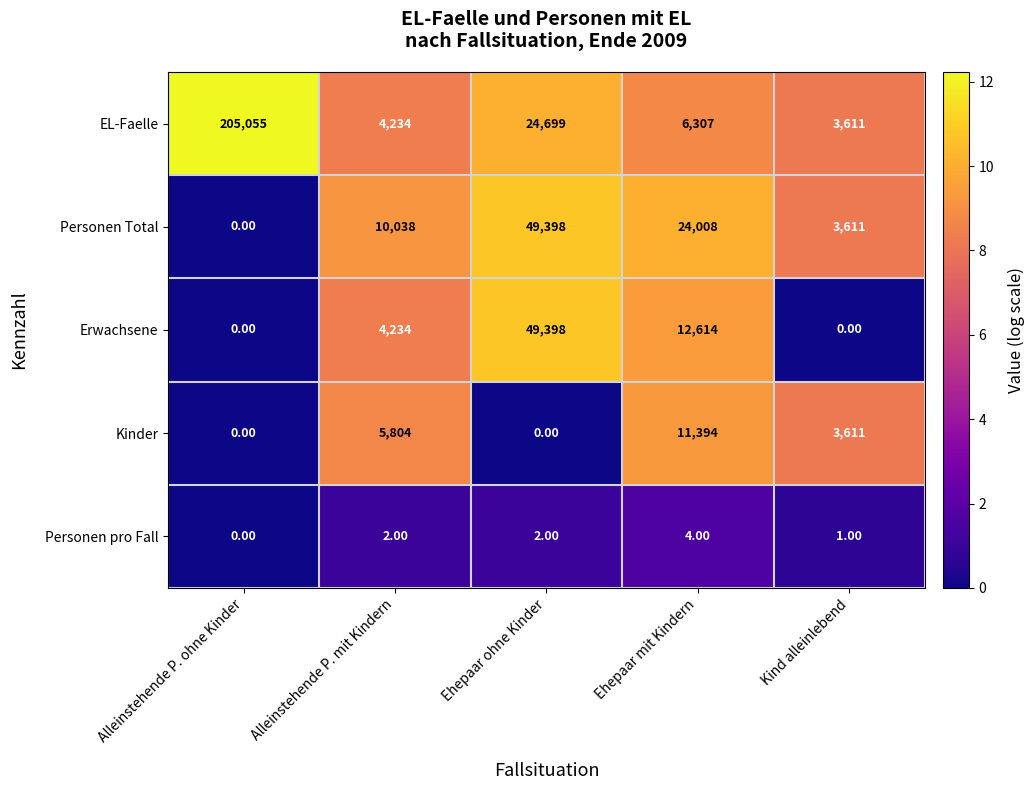

Rank the categories by EL-Faelle value from highest to lowest.

Alleinstehende P. ohne Kinder, Ehepaar ohne Kinder, Ehepaar mit Kindern, Alleinstehende P. mit Kindern, Kind alleinlebend